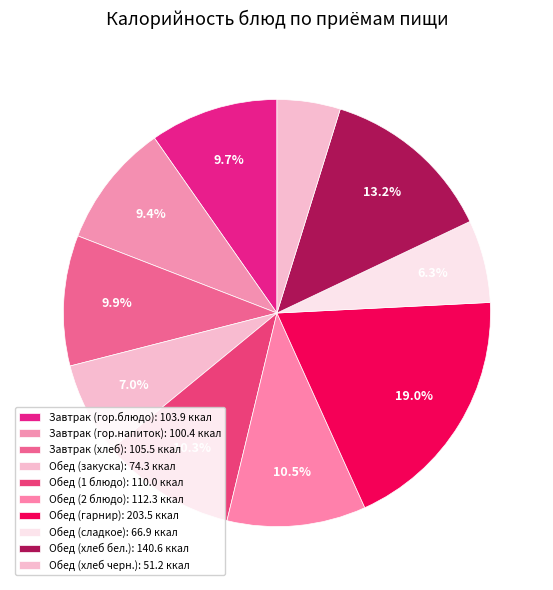

Does Обед (гарнир) account for over 50% of the chart?

No